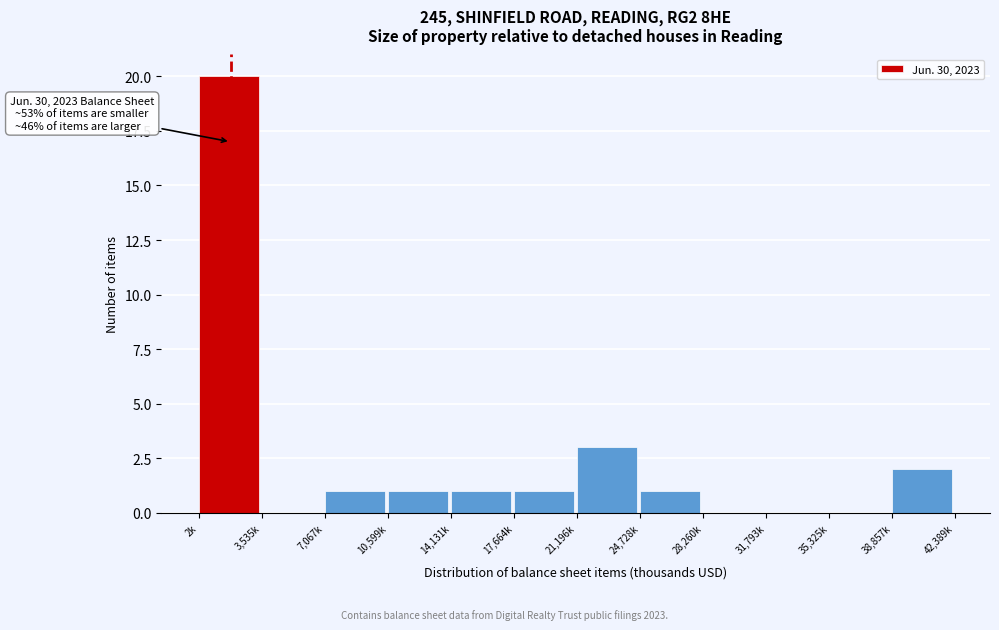

Reading right to left, extract all data points from this chart.

38,857k=2	35,325k=0	31,793k=0	28,260k=0	24,728k=1	21,196k=3	17,664k=1	14,131k=1	10,599k=1	7,067k=1	3,535k=0	2k=20